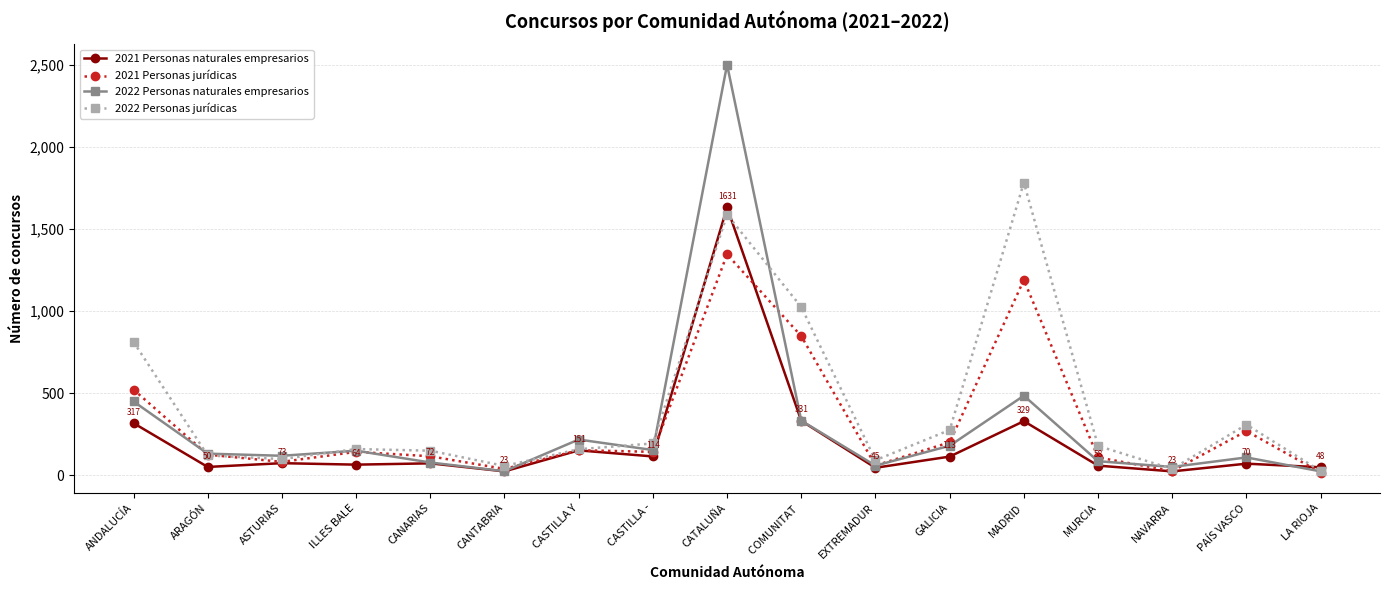

Rank the series at MURCIA from lowest to highest value.

2021 Personas naturales empresarios, 2022 Personas naturales empresarios, 2021 Personas jurídicas, 2022 Personas jurídicas